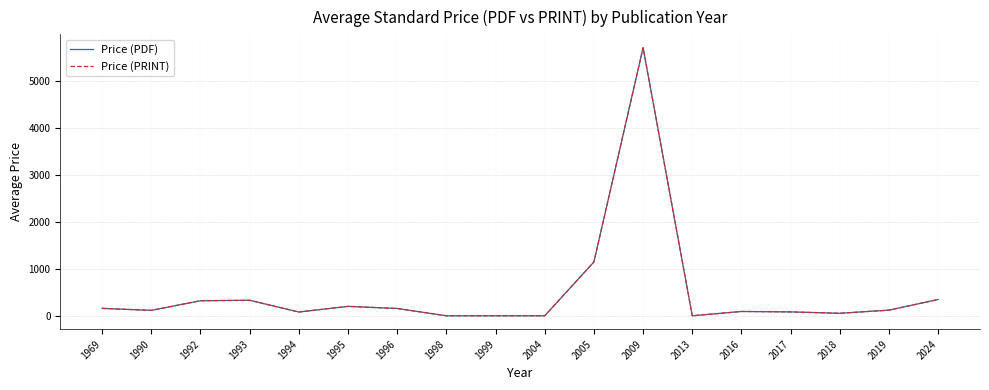

Is this an area chart (filled region under the line)?

No